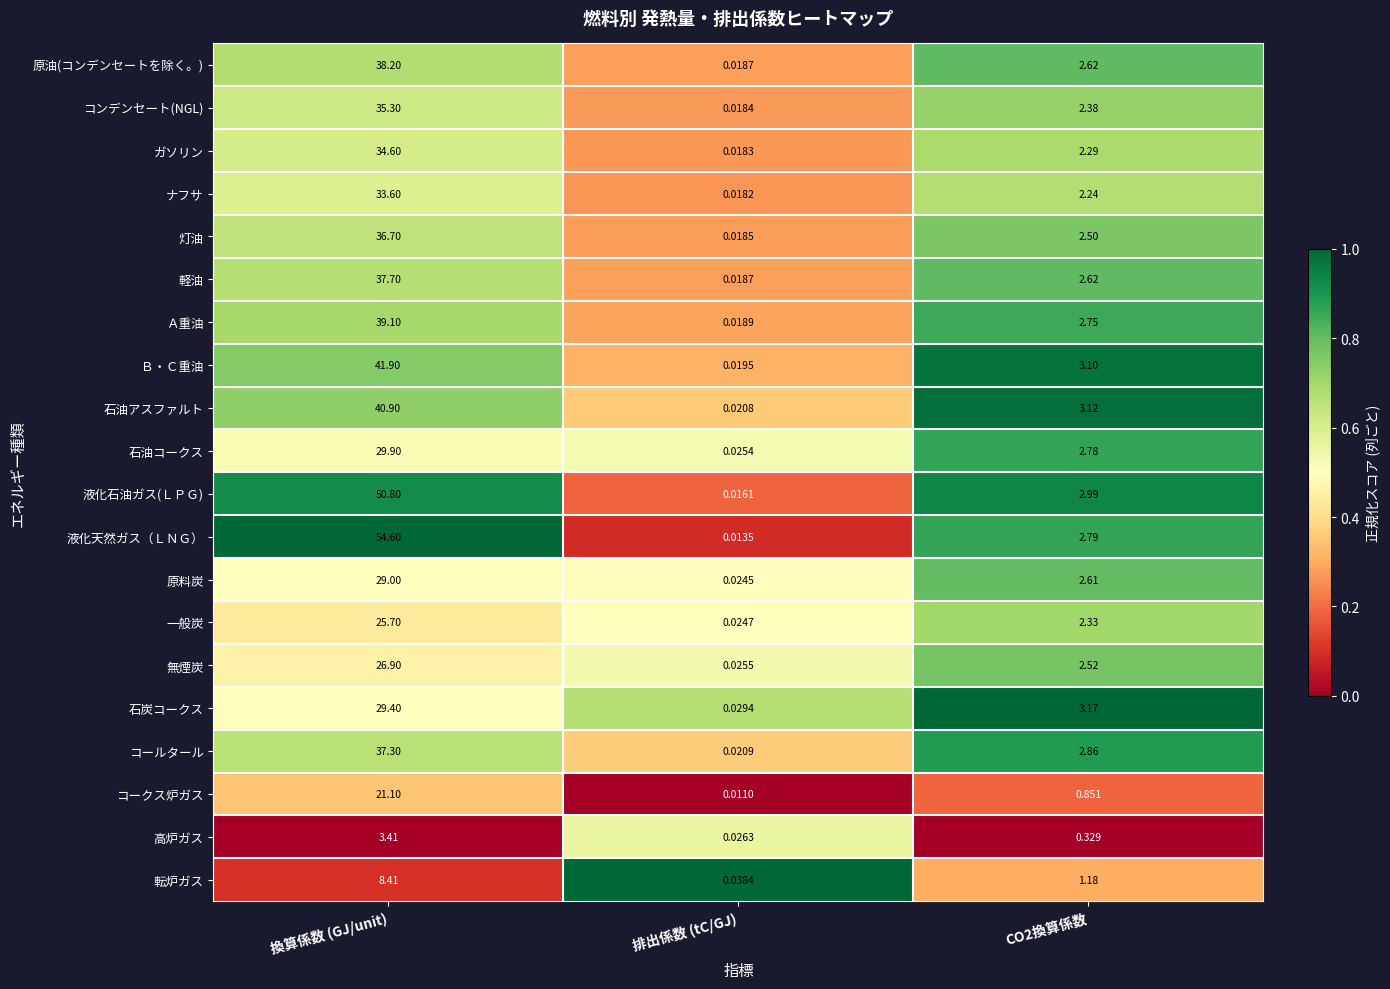

At which label does 石油コークス first exceed 2?

換算係数 (GJ/unit)